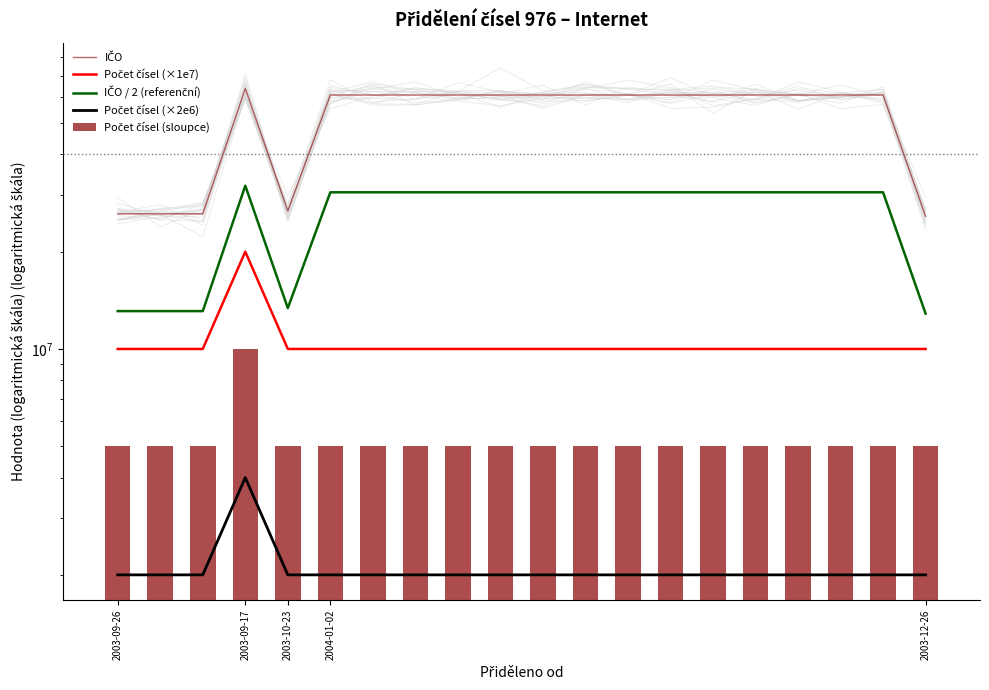

How many data points does each series have?

20